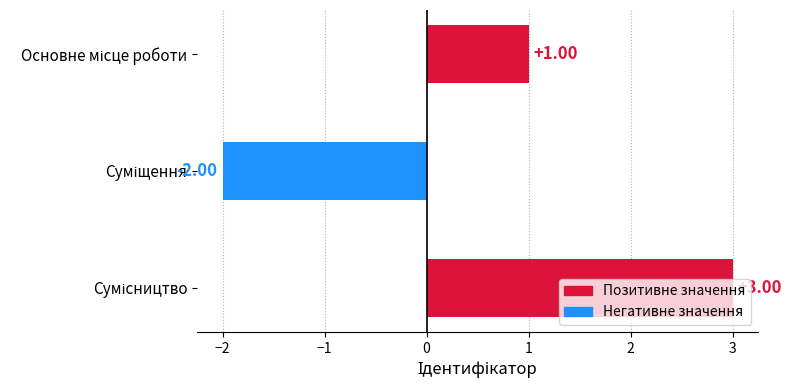

What is the difference between the maximum and minimum values?

5